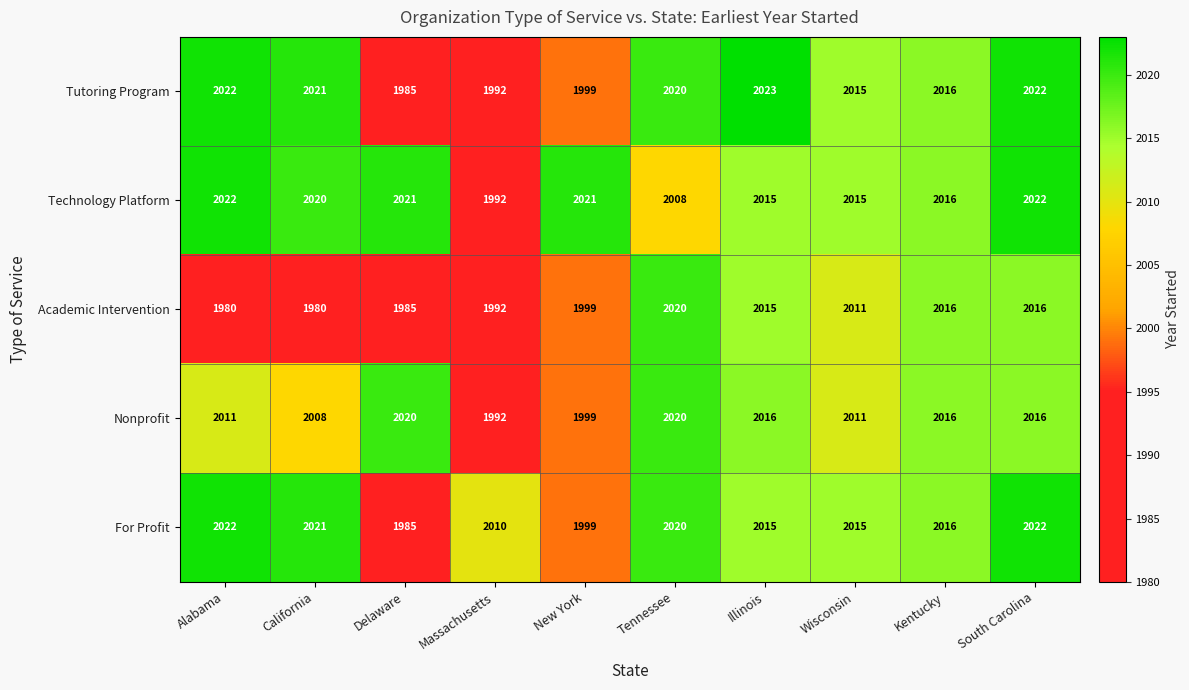

At which category does the chart reach its peak across all series?

Illinois